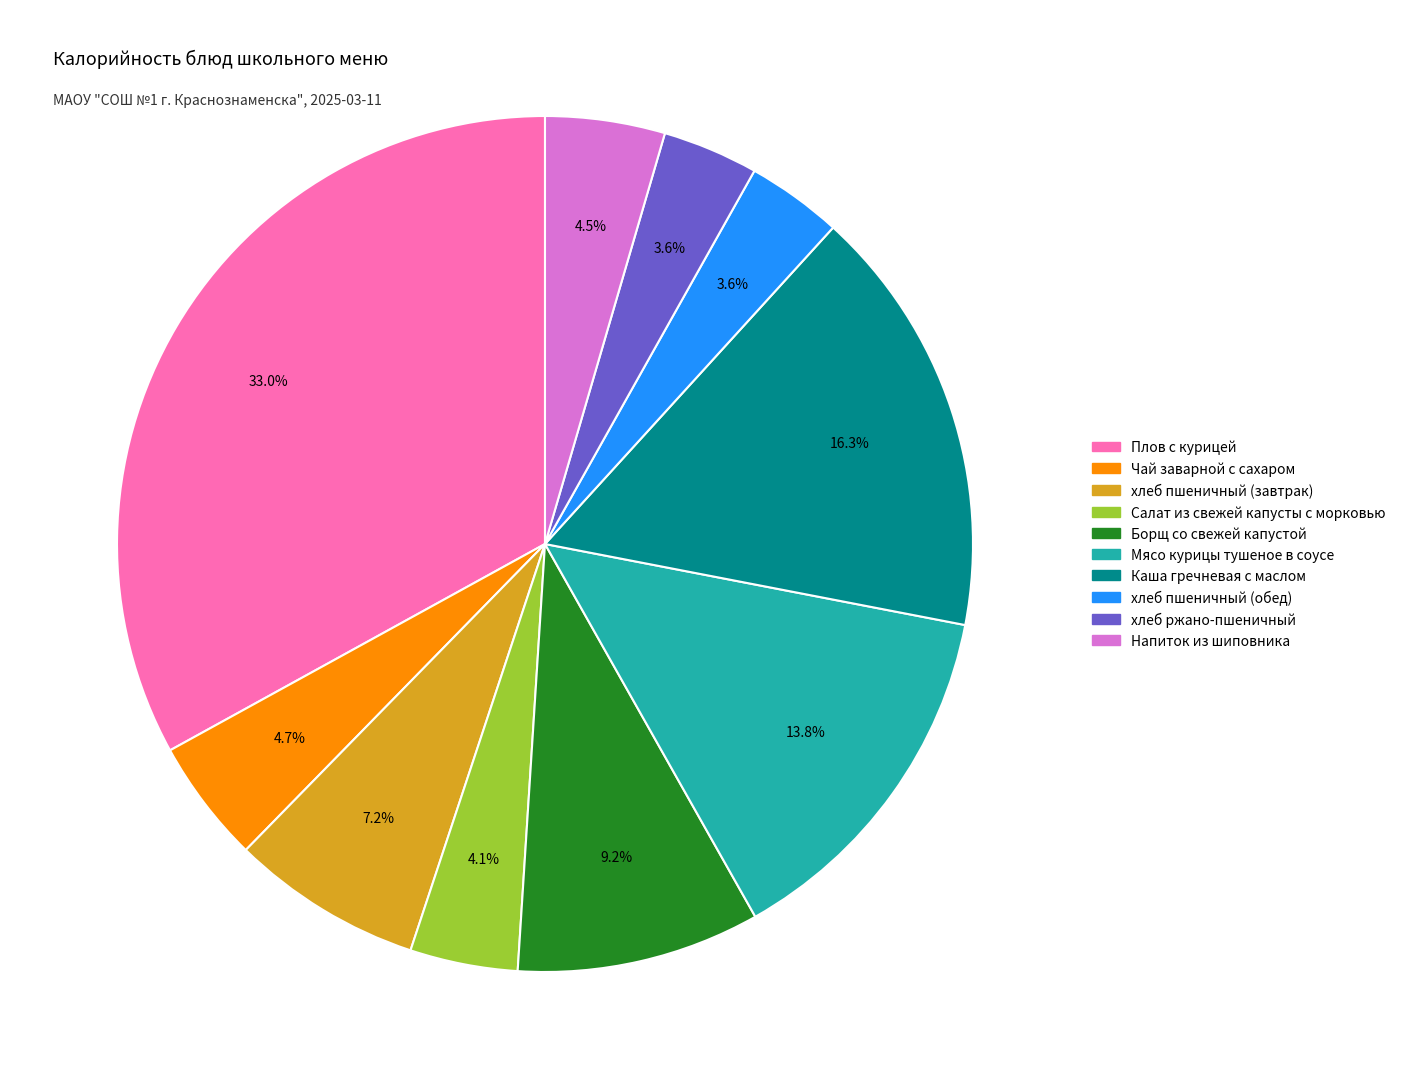

Does any single category account for the majority?

No